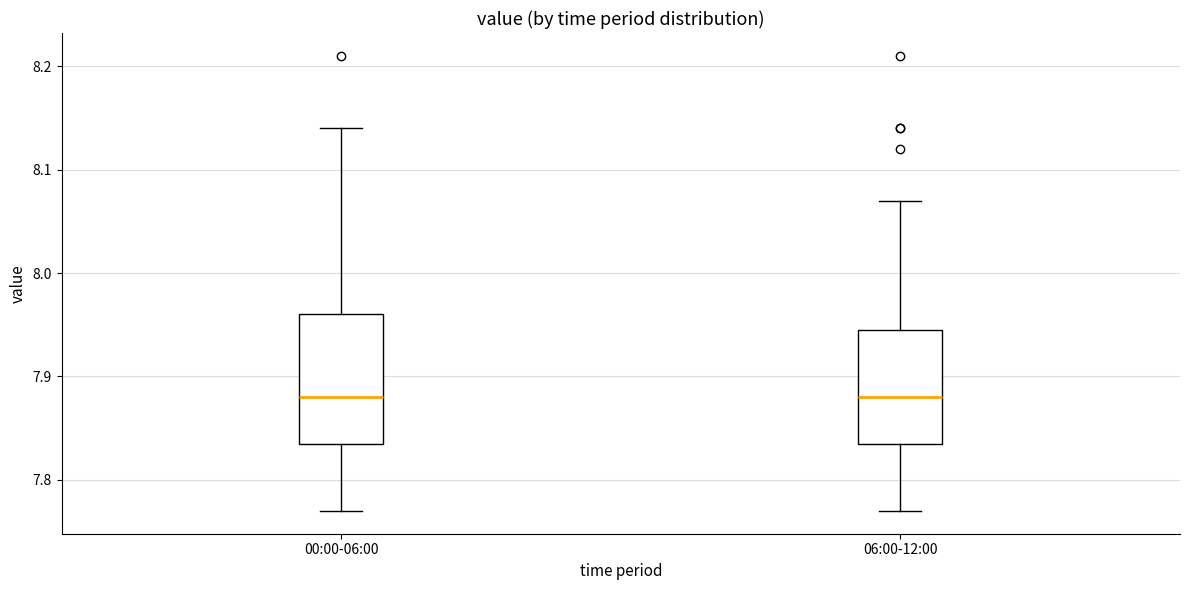

Reading left to right, transcribe this box plot: for each box, give where its median line is, the range the box spans, and where its two whiskers end, as read against the y-axis. The values are not printed on the chart, so give them approximately, as read against the axis.

00:00-06:00: median 7.88, box 7.84 to 7.96, whiskers 7.77 to 8.14
06:00-12:00: median 7.88, box 7.84 to 7.95, whiskers 7.77 to 8.07